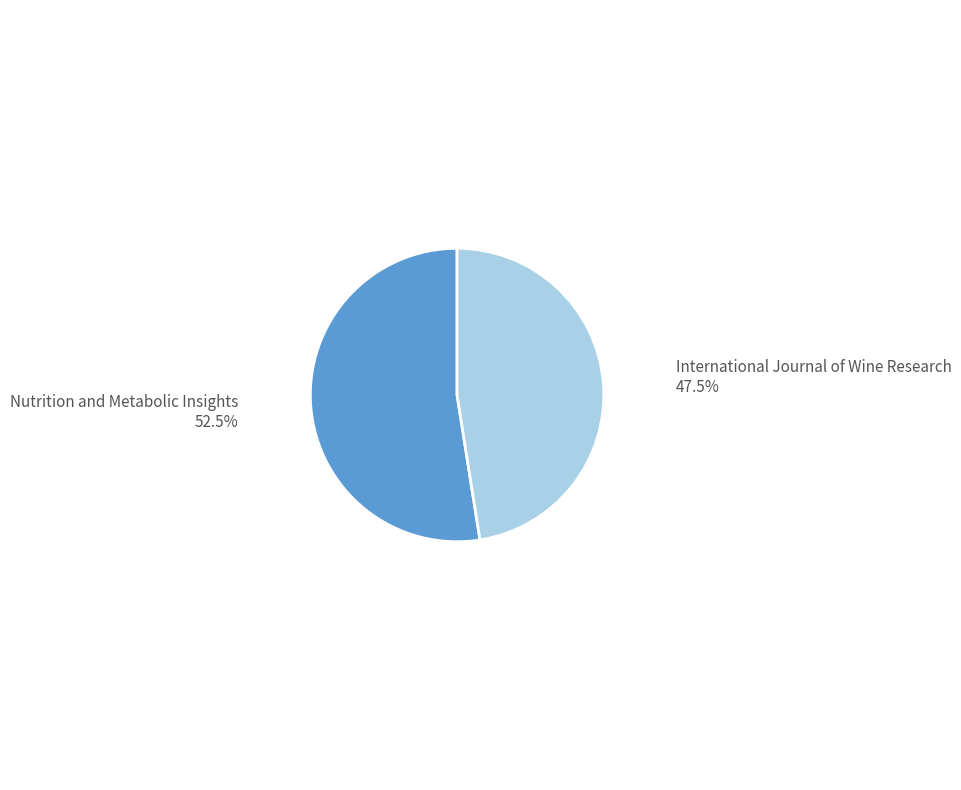

Is there any slice that represents more than half of the pie?

Yes